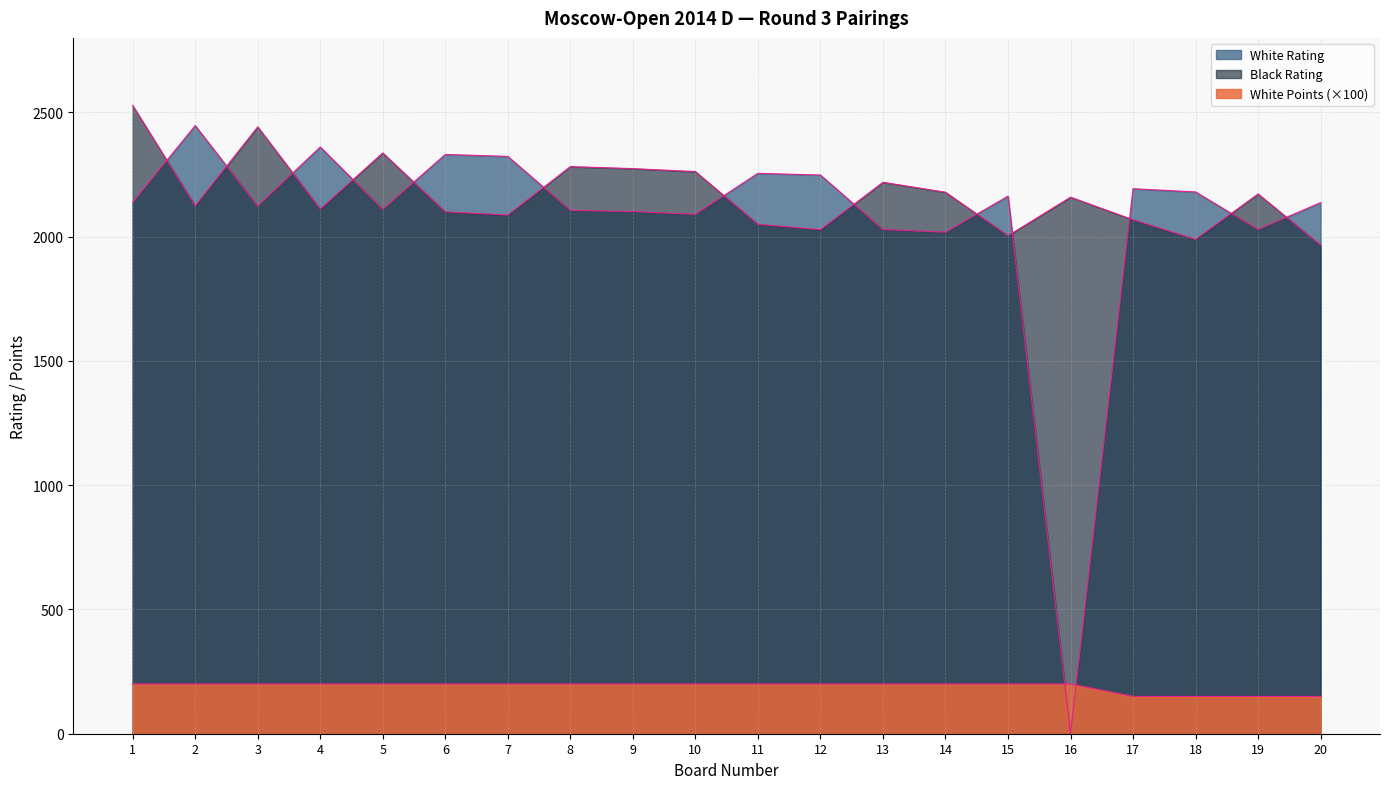

Reading left to right, list all the values displayed in this chart.

White Rating: 1=2138	2=2447	3=2123	4=2361	5=2110	6=2331	7=2323	8=2106	9=2101	10=2090	11=2255	12=2248	13=2029	14=2018	15=2163	16=0	17=2193	18=2180	19=2029	20=2137
Black Rating: 1=2528	2=2124	3=2442	4=2111	5=2337	6=2100	7=2087	8=2282	9=2274	10=2262	11=2050	12=2028	13=2219	14=2179	15=2004	16=2159	17=2068	18=1989	19=2172	20=1966
White Points: 1=200	2=200	3=200	4=200	5=200	6=200	7=200	8=200	9=200	10=200	11=200	12=200	13=200	14=200	15=200	16=200	17=150	18=150	19=150	20=150